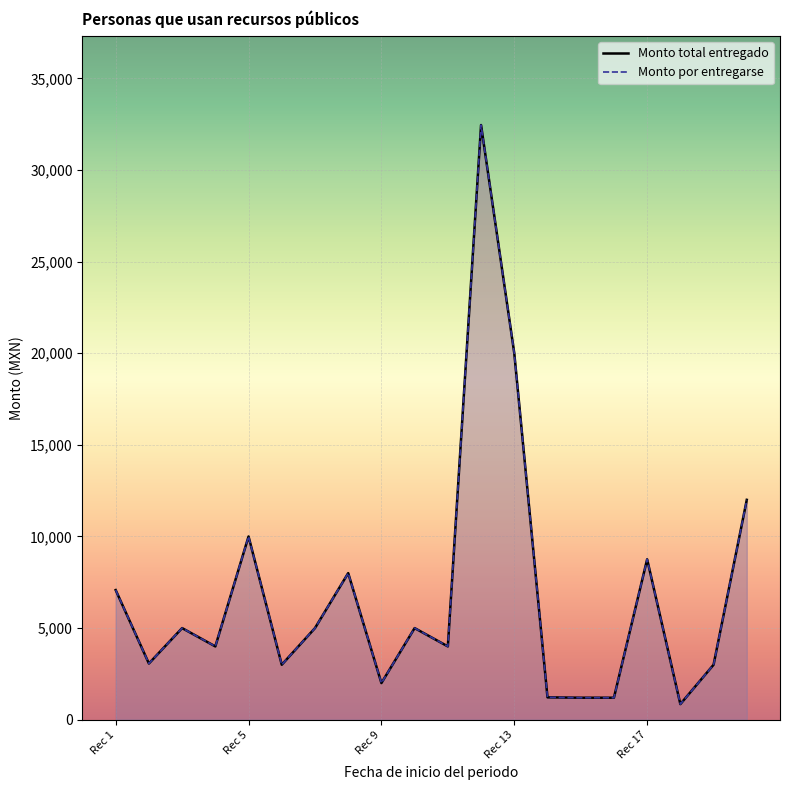

True or false: Monto total entregado and Monto por entregarse intersect in this chart.

False